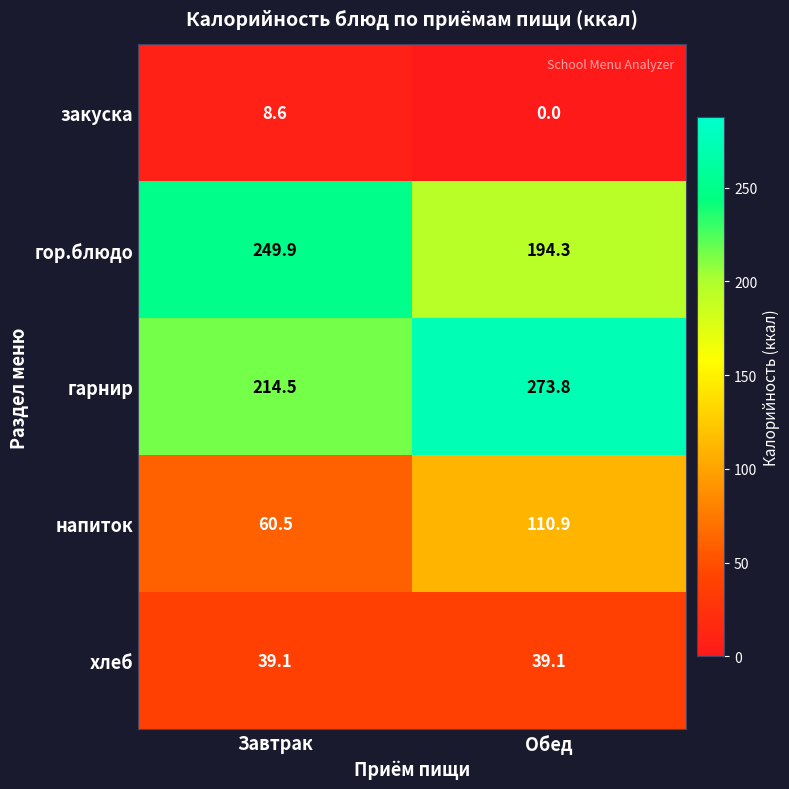

What is the maximum value shown in the chart?

273.8